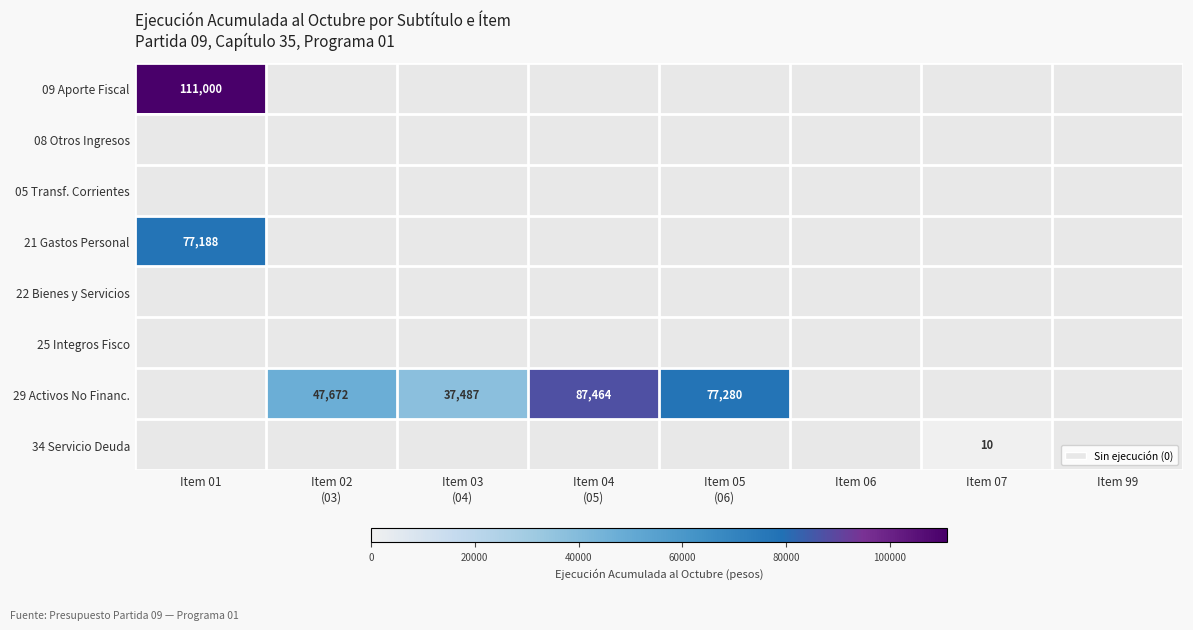

Between Item 02 (03) and Item 04 (05), which series saw the biggest shift?

29 Activos No Financ.